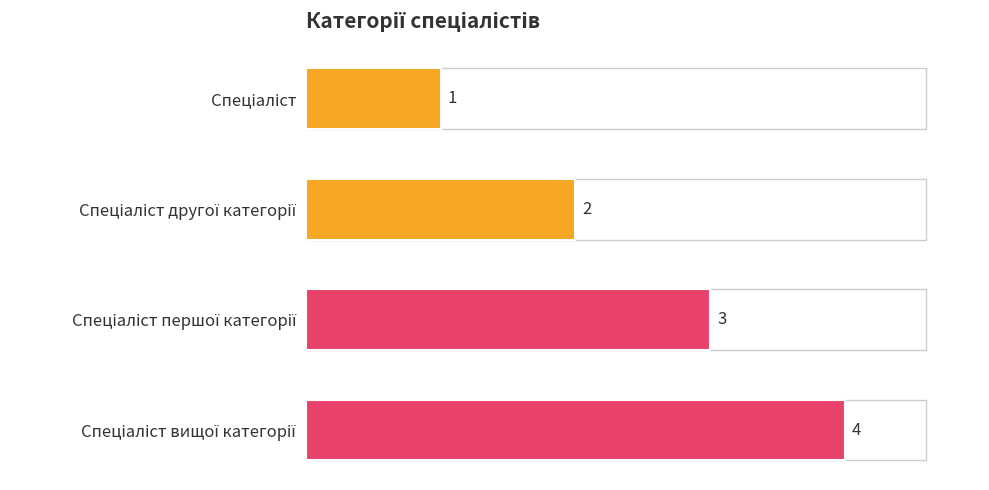

What is the smallest value displayed?

1